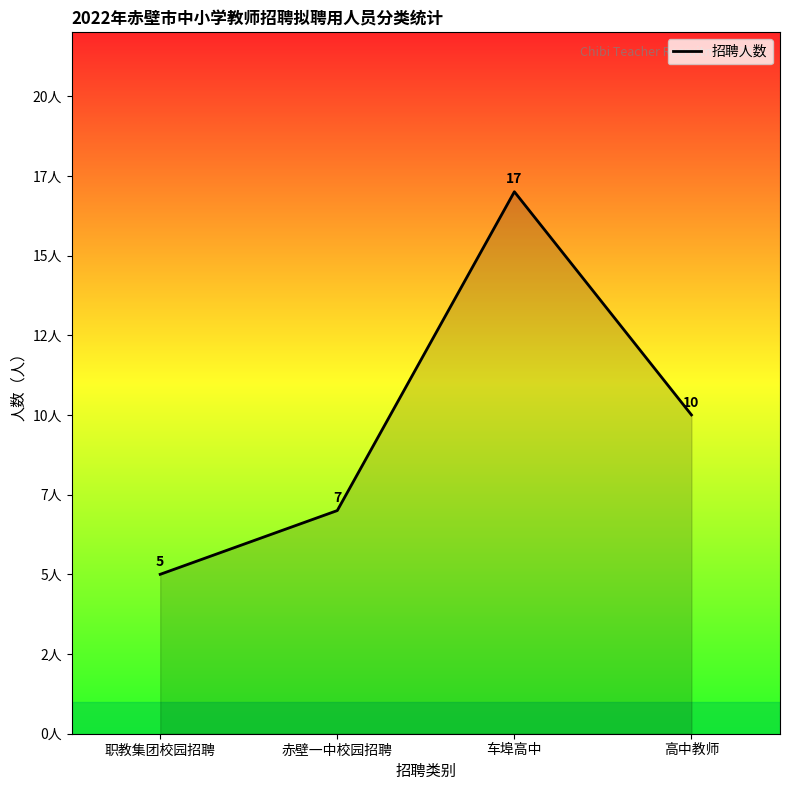

True or false: the data shows 10 at 高中教师.

True